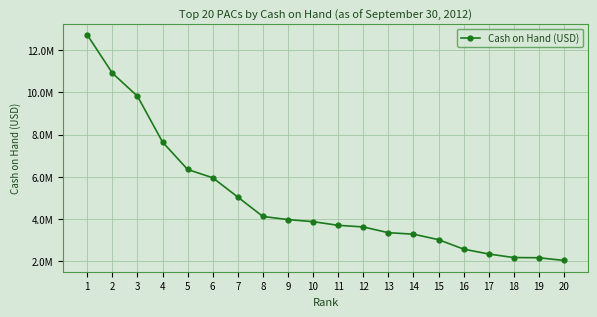

Is this an area chart (filled region under the line)?

No